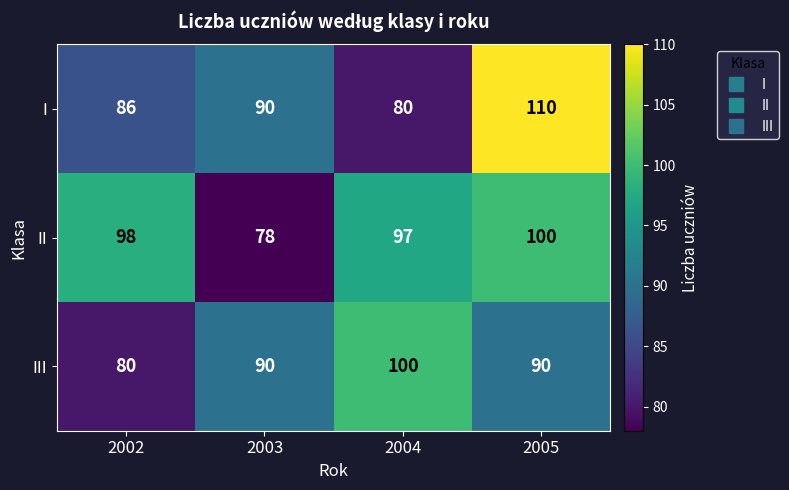

Between 2002 and 2005, which series saw the biggest shift?

I